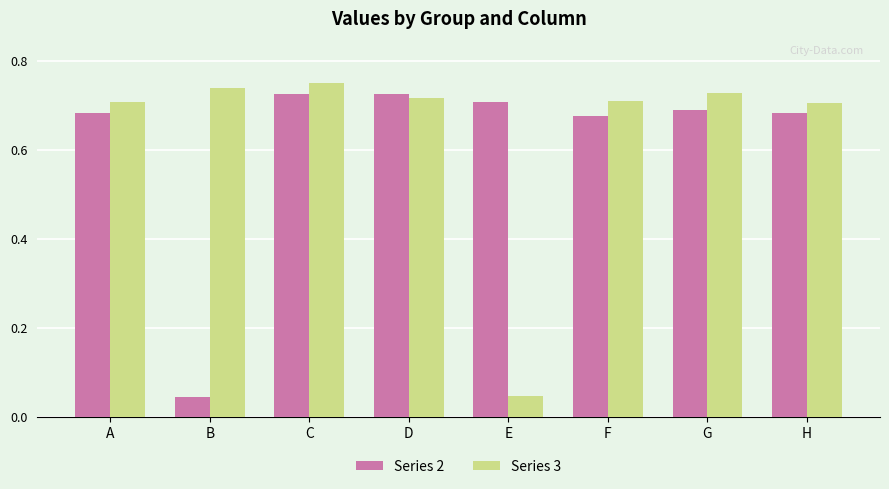

Which series has the largest total across all categories?

Series 3